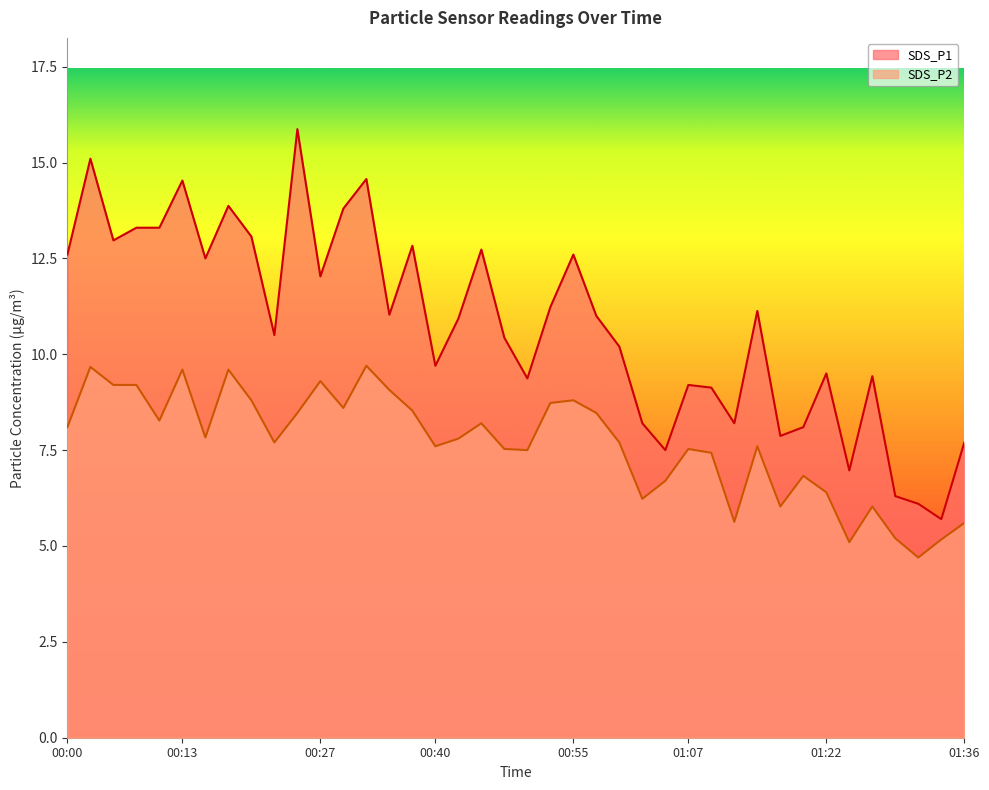

How many lines are shown in the chart?

2